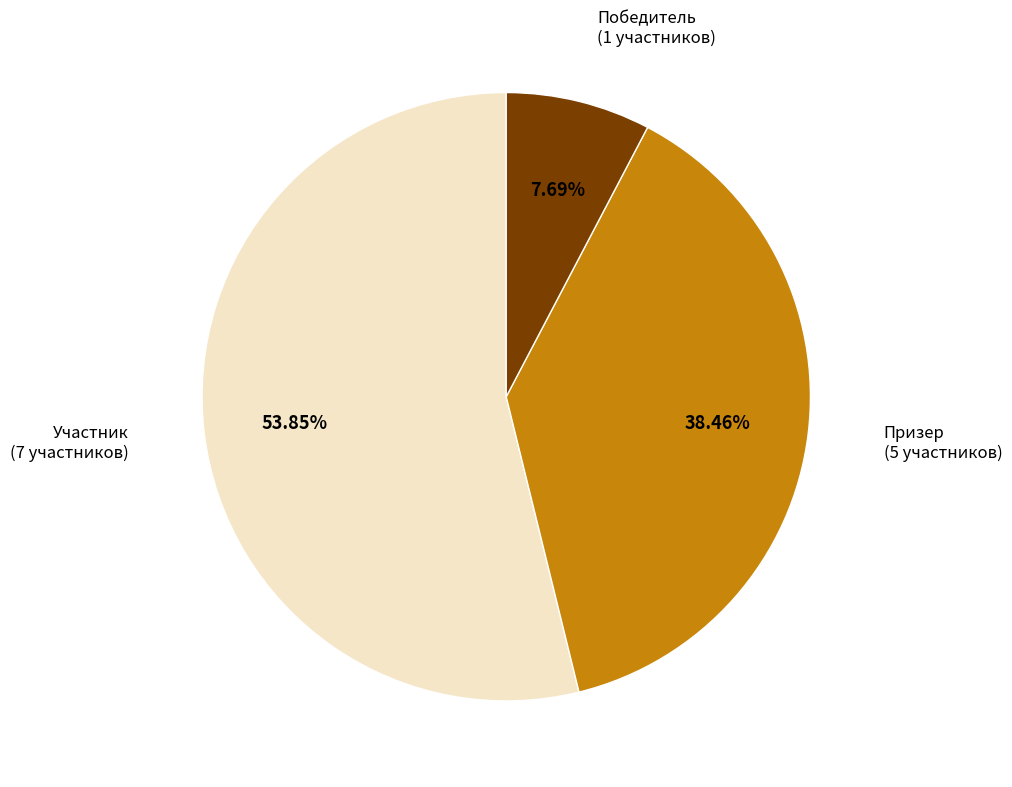

Is there any slice that represents more than half of the pie?

Yes